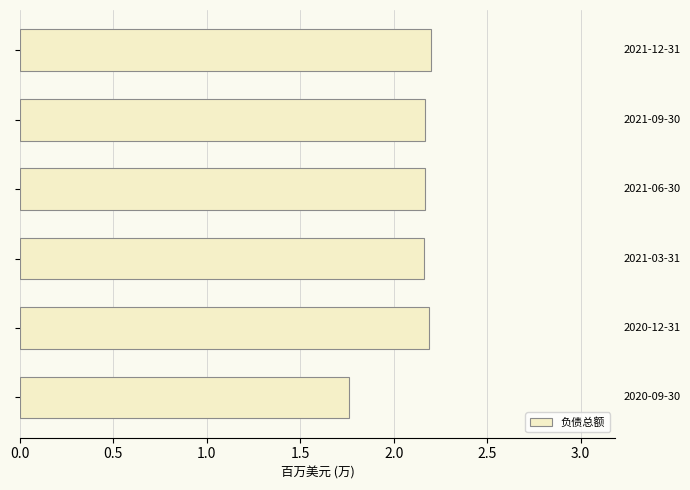

How many values are between 2 and 3?

5